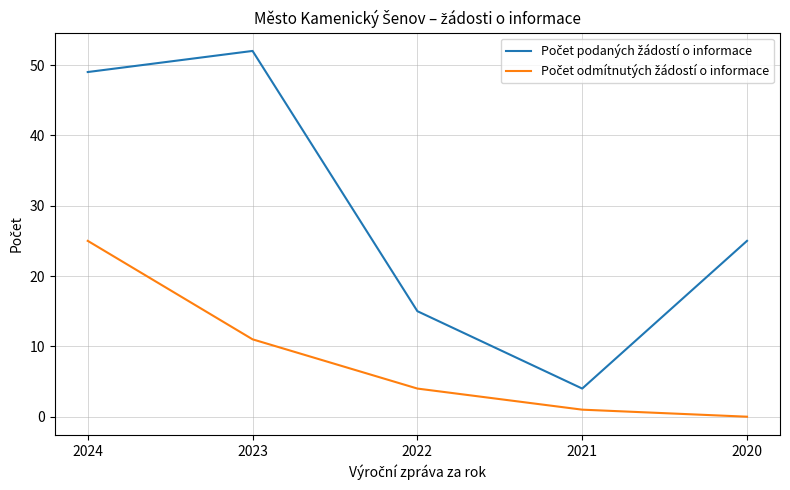

How many lines are shown in the chart?

2